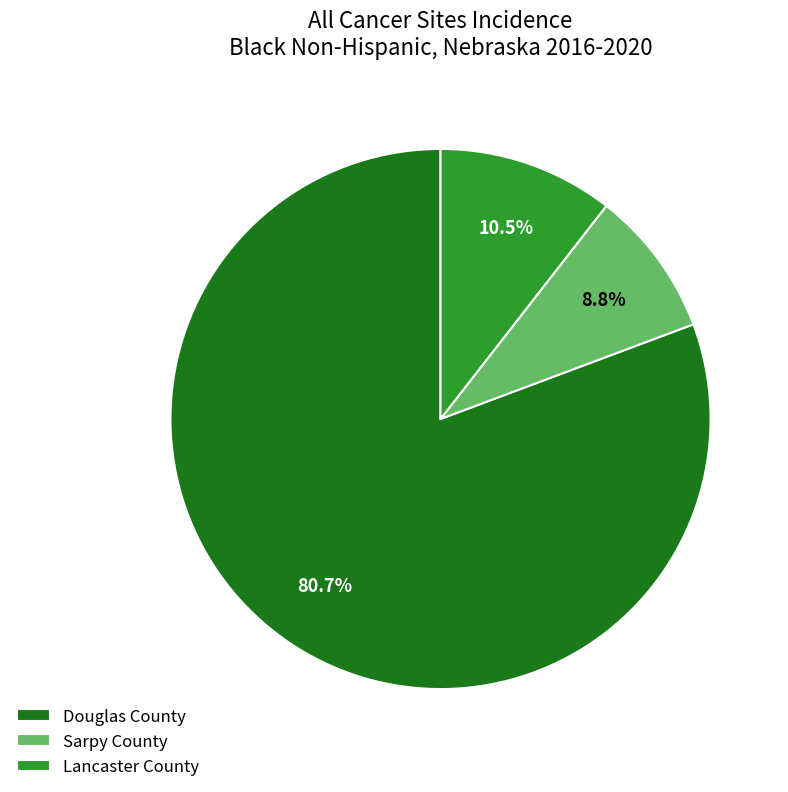

To the nearest percent, what is the difference between the largest and smallest slice percentages?

72%